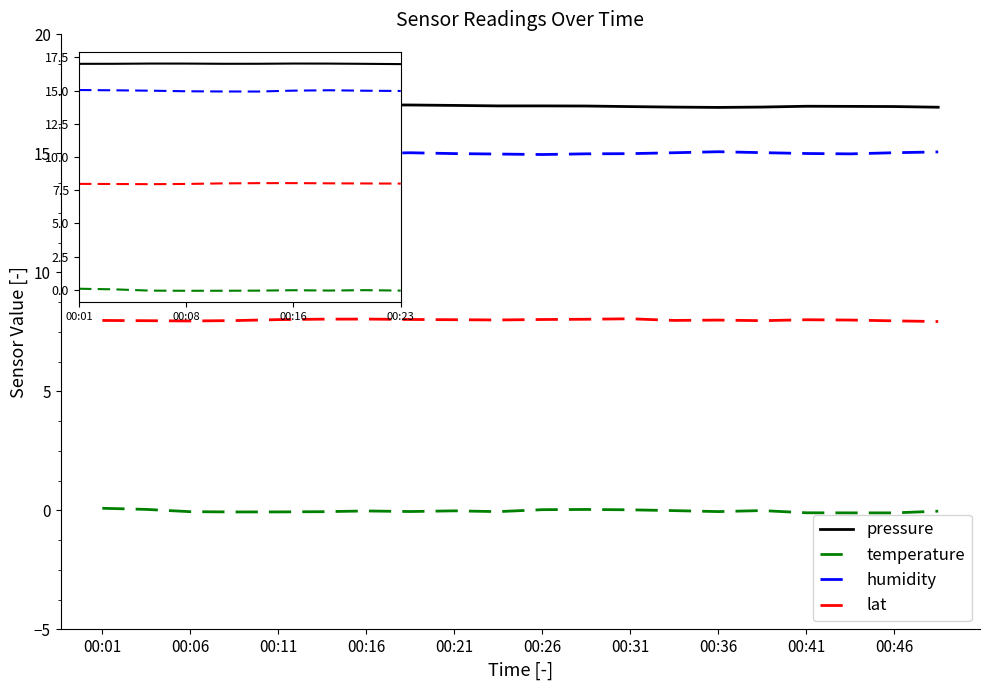

True or false: temperature and pressure cross at least once.

False